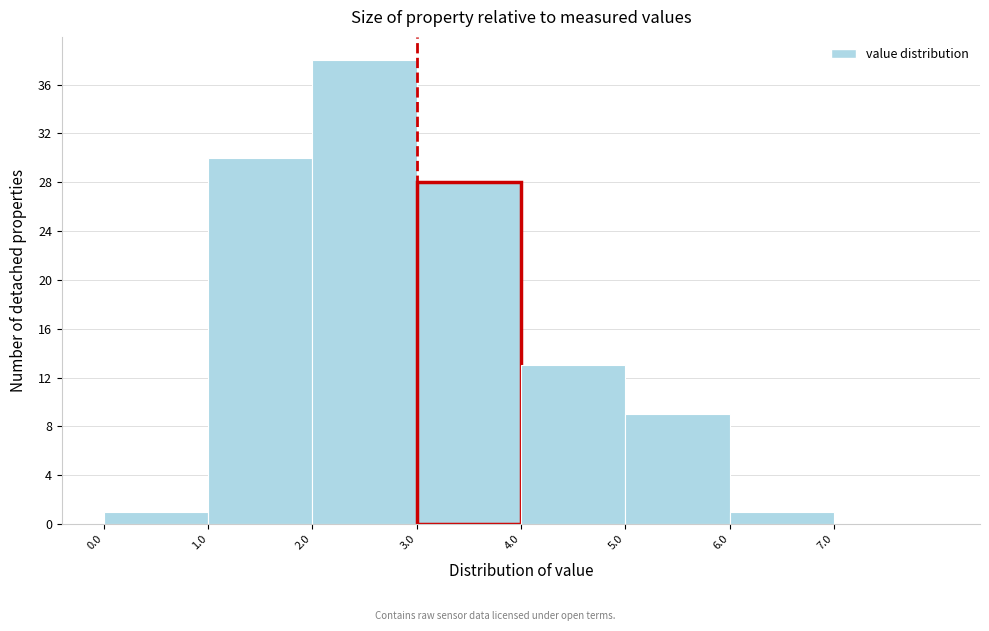

Reading left to right, list every bar in this chart as the range it spans on the x-axis followed by its height. The values are not printed on the chart, so give them approximately, as read against the axis.

0 to 1: 1
1 to 2: 30
2 to 3: 38
3 to 4: 28
4 to 5: 13
5 to 6: 9
6 to 7: 1
7 to 8: 0